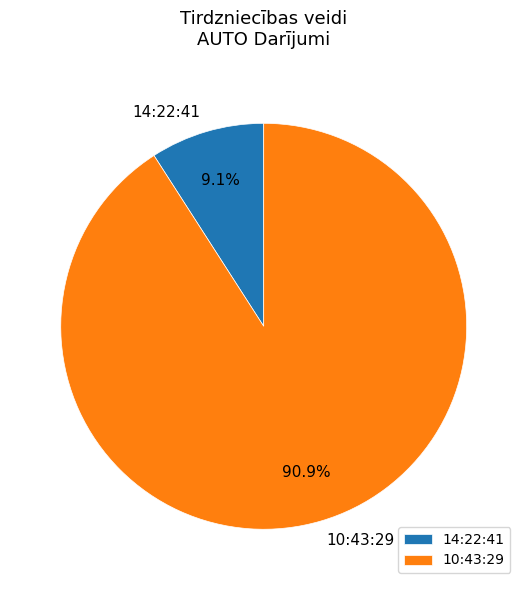

What is the smallest slice in the pie chart?

14:22:41